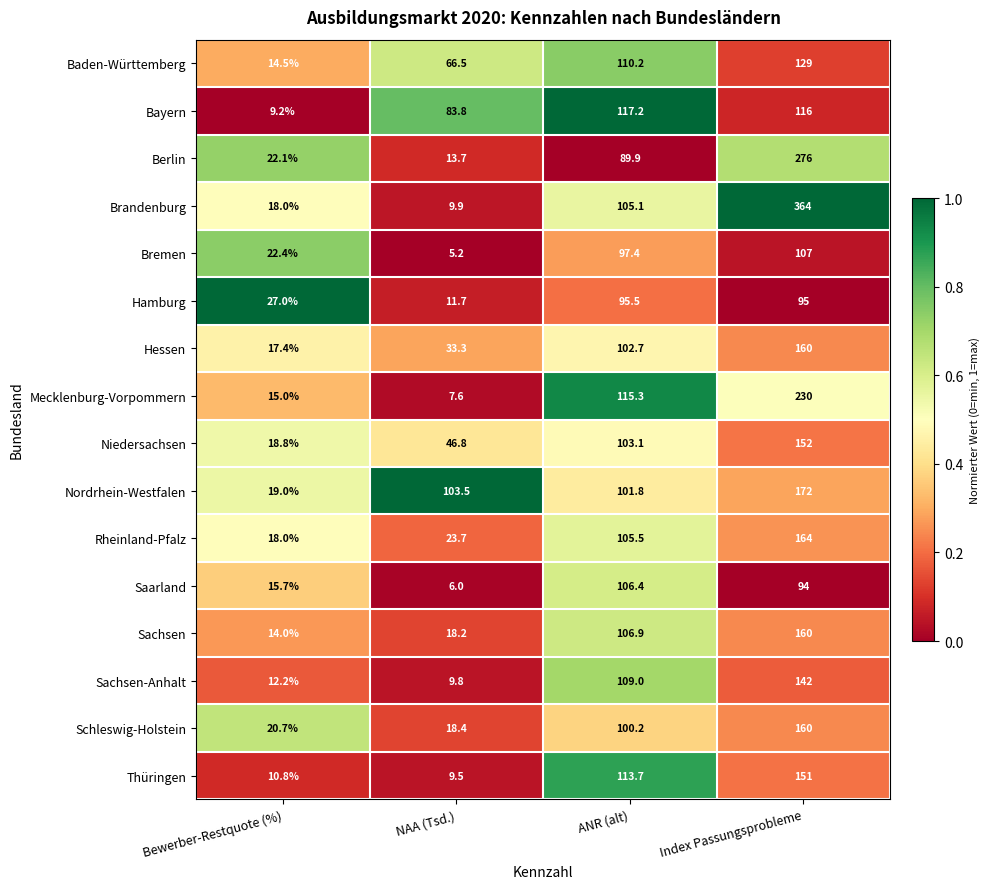

What is the maximum value shown in the chart?

364.0